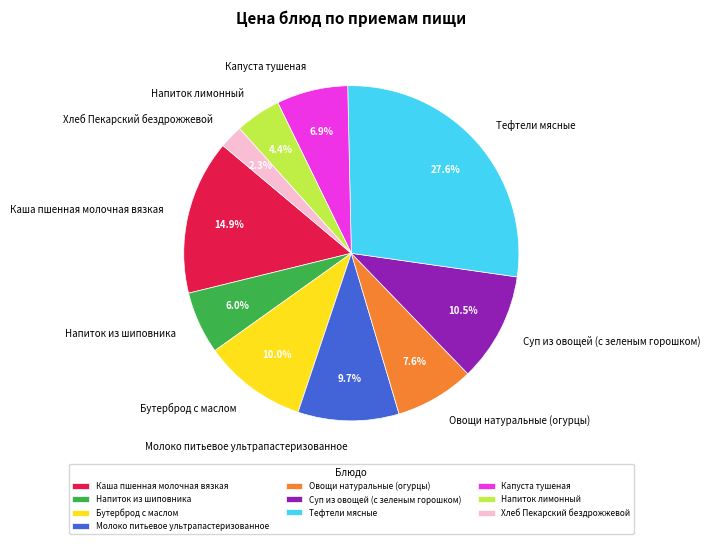

Does Молоко питьевое ультрапастеризованное account for over 50% of the chart?

No